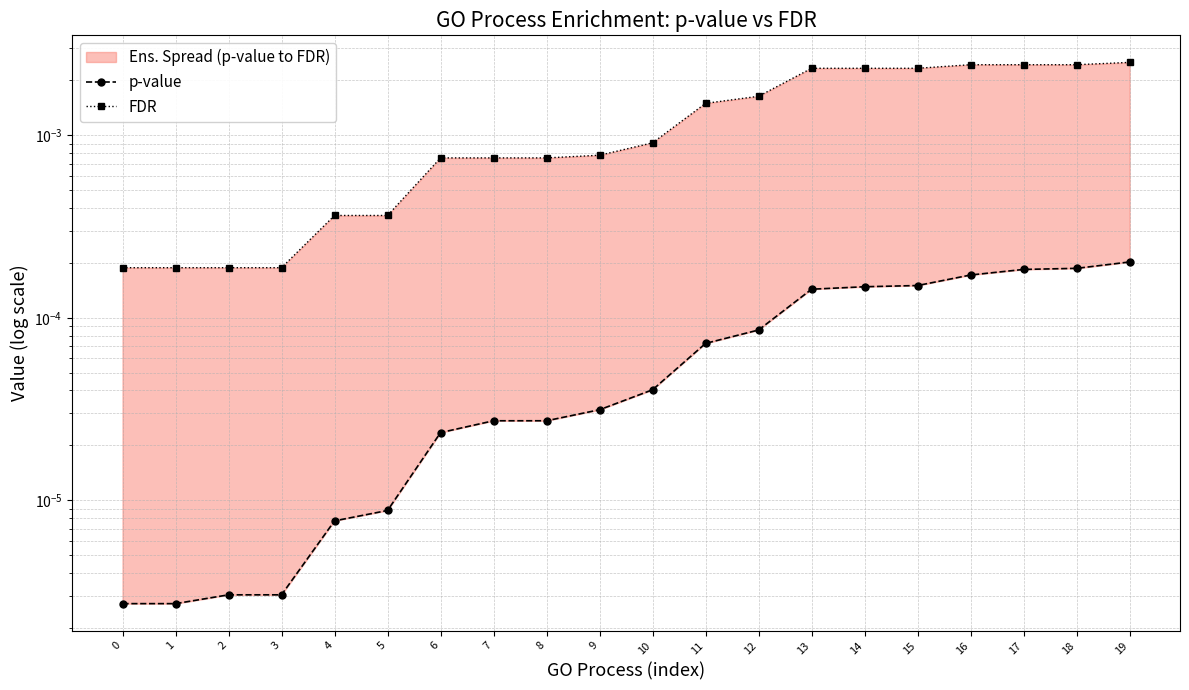

True or false: FDR has a value of 0.0 at 1.

False